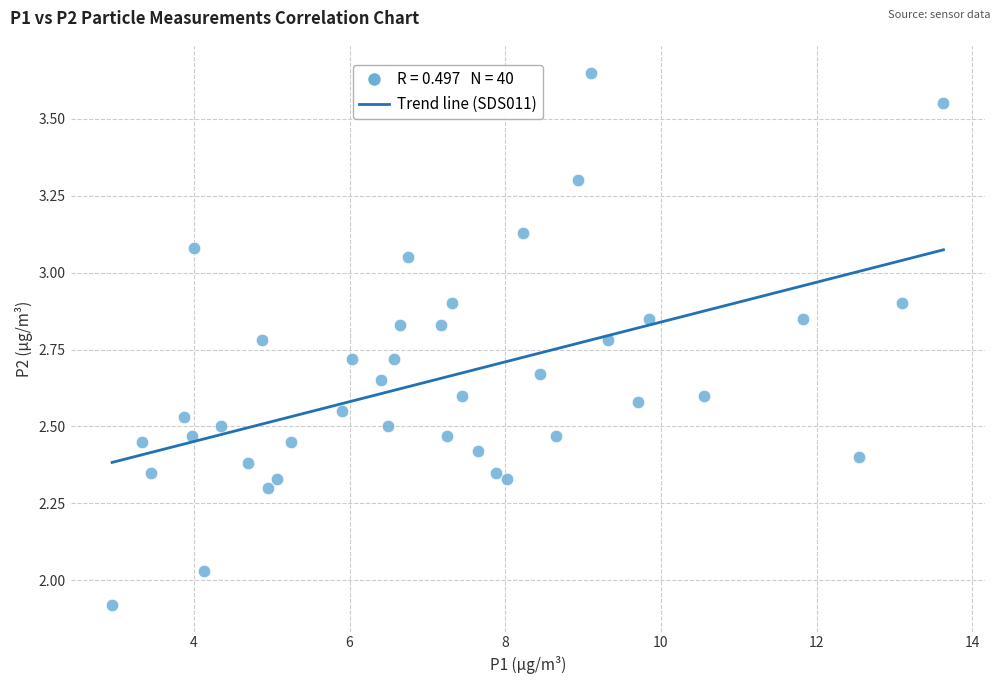

What is the range of Y values (max minus min)?

1.7